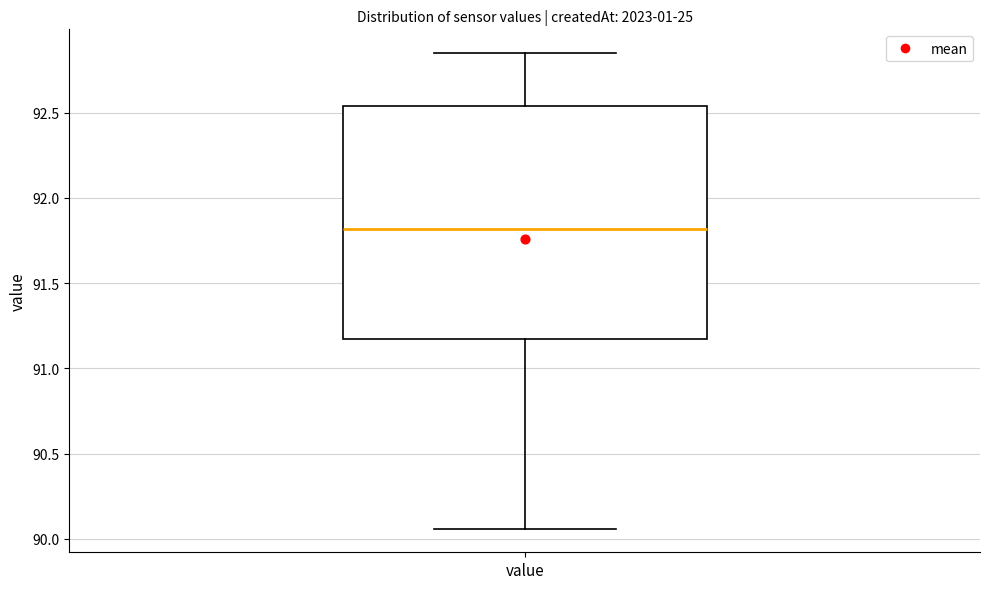

Transcribe this box plot: give where the median line is, the range the box spans, and where the two whiskers end, as read against the y-axis. The values are not printed on the chart, so give them approximately, as read against the axis.

median 91.80, box 91.20 to 92.55, whiskers 90.05 to 92.85